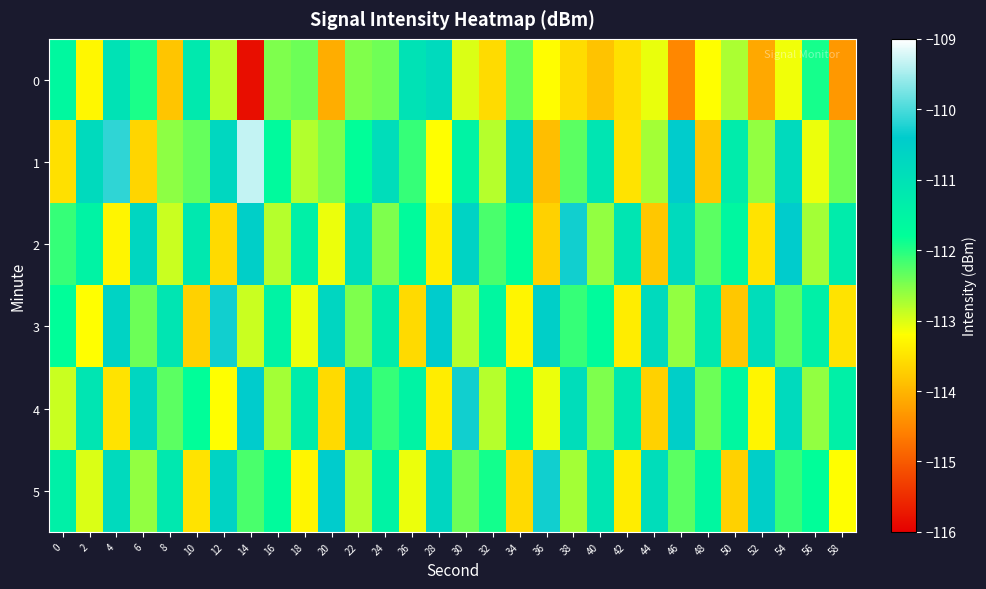

List the series in order of their peak value, highest first.

1, 2, 3, 4, 5, 0